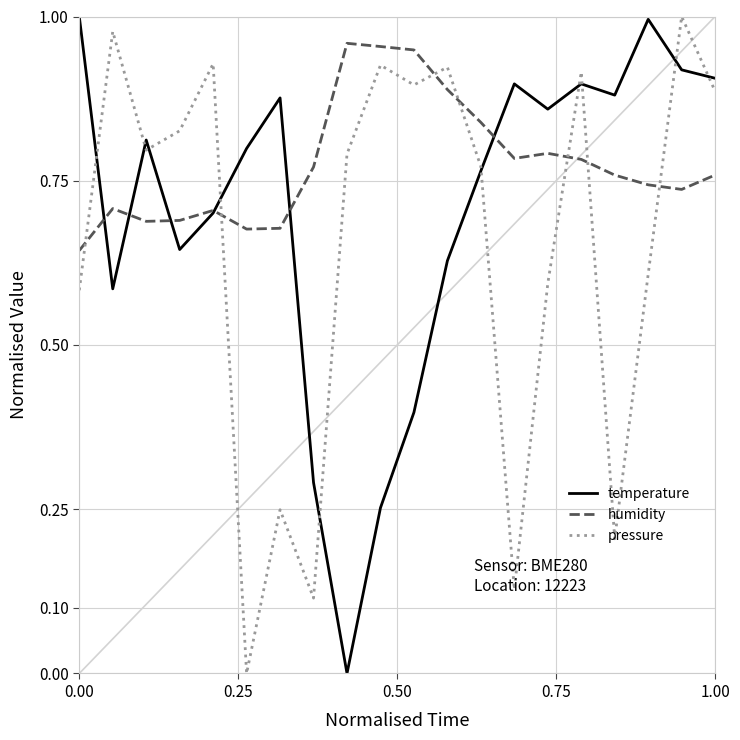

Rank the series by their average value, from lowest to highest.

pressure, temperature, humidity